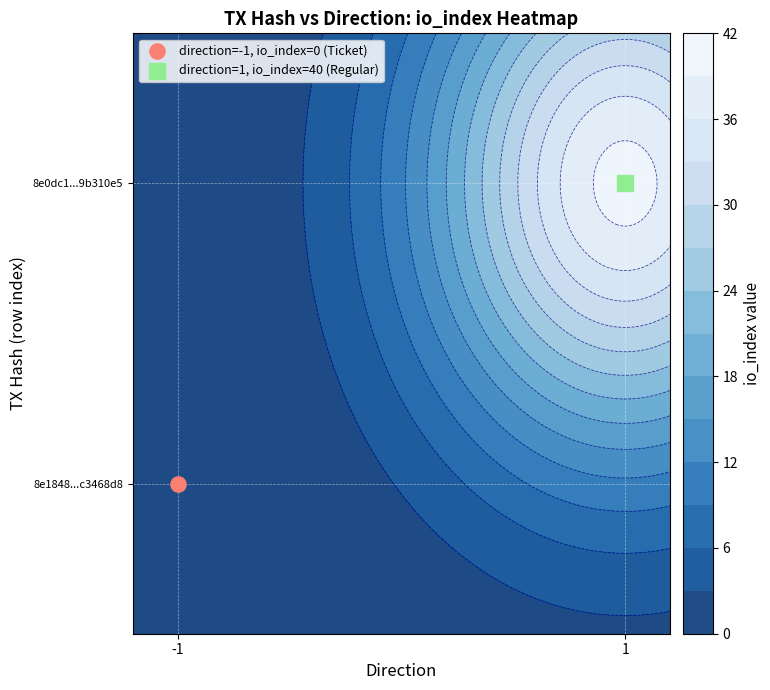

List the series in order of their overall mean, highest first.

8e0dc1c50c5652ff177d3c7632caae1e9b310e5, 8e1848da9b87725dacf9fe61f79db698c3468d8